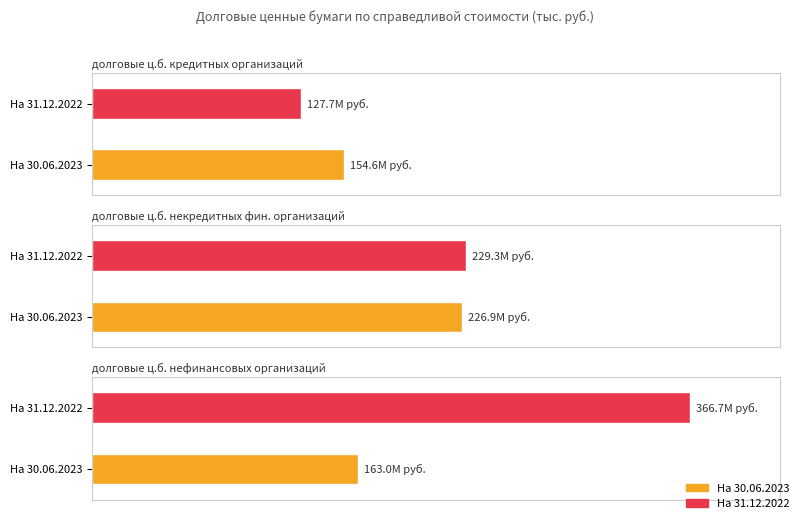

What is the label of the 2nd bar from the left?

На 31.12.2022